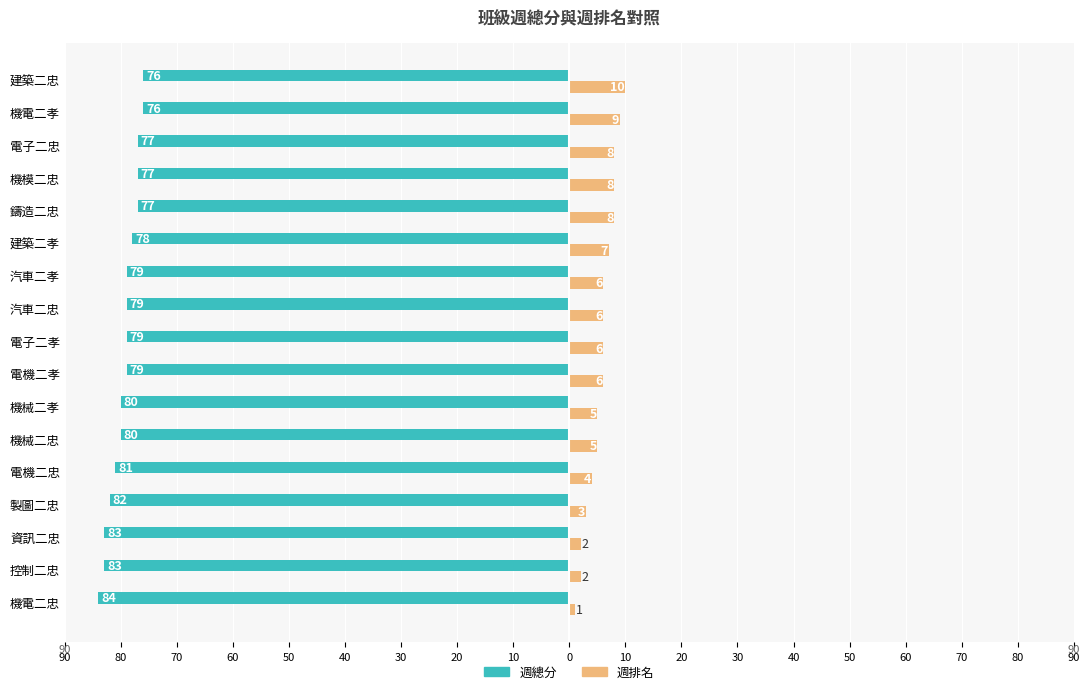

What are all the series names shown in the legend?

週總分, 週排名